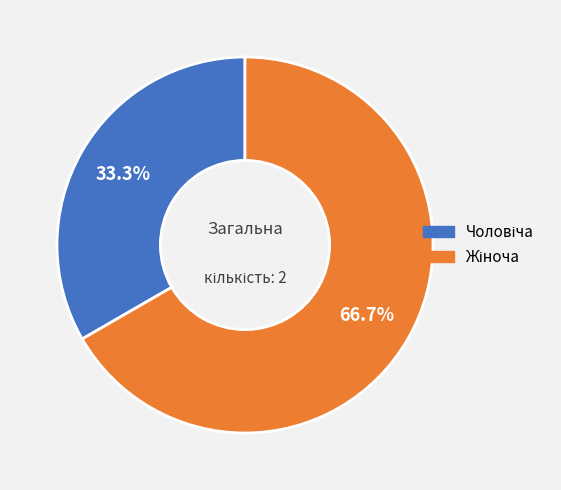

How many slices are in this pie chart?

2